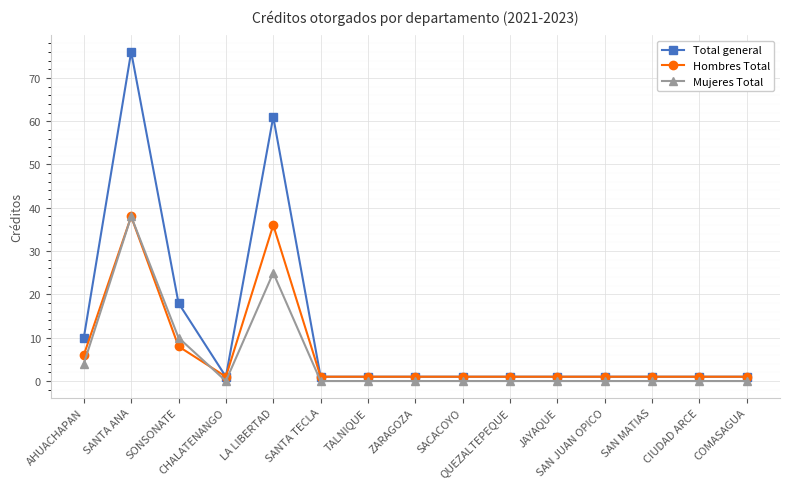

What is the sum of all Total general values?

176